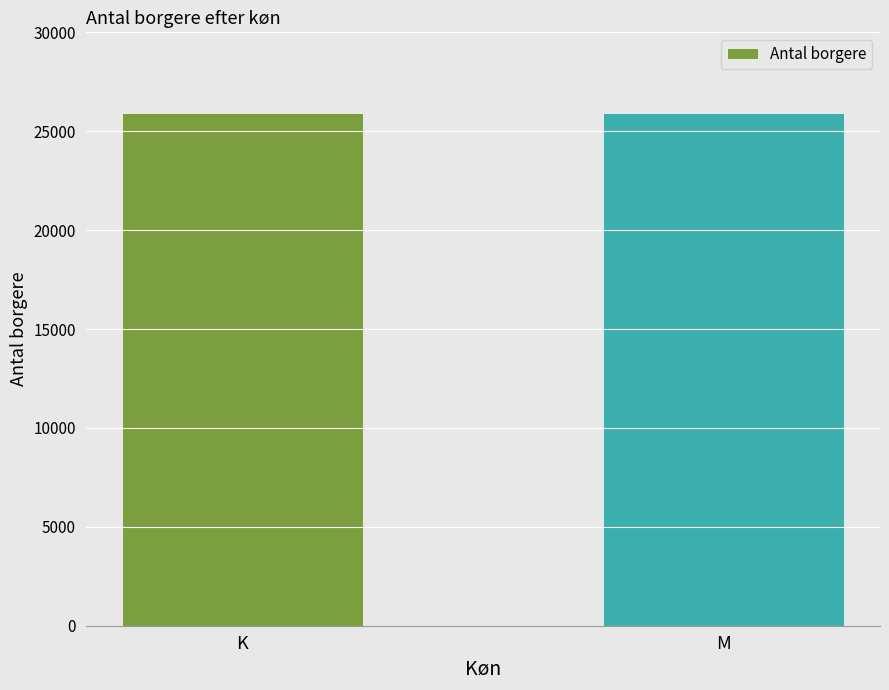

What is the minimum value shown in the chart?

25903